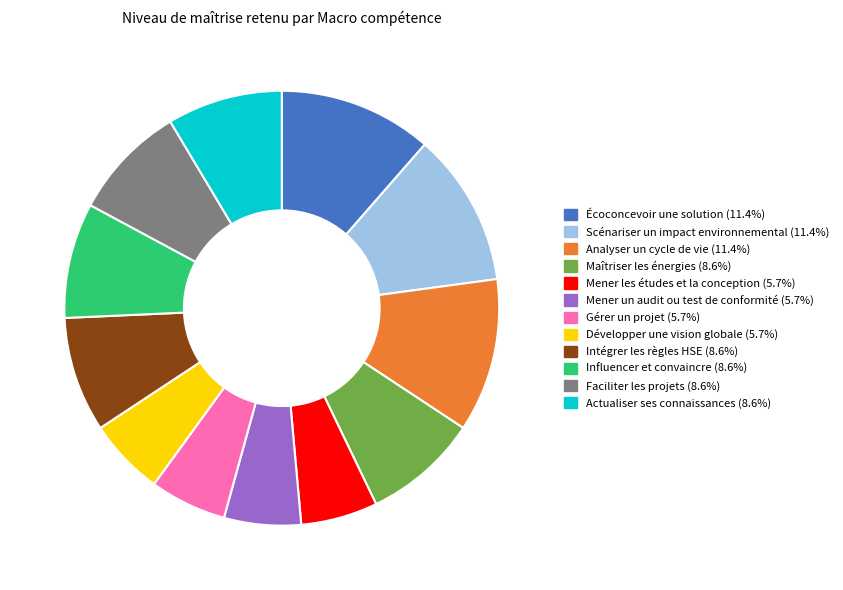

Is there any slice that represents more than half of the pie?

No